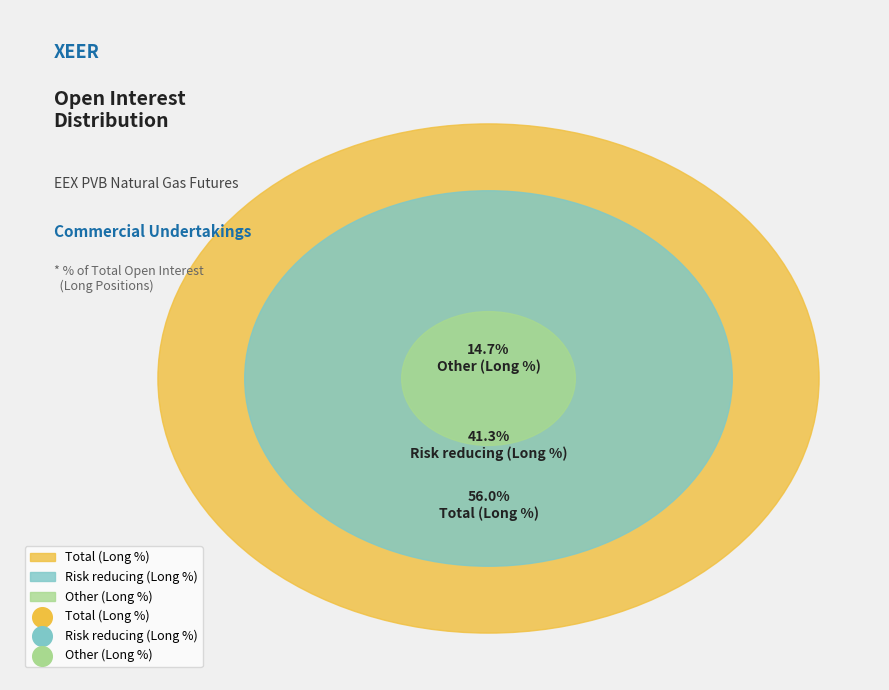

What is the ratio of the value at Other (Long %) to the value at Risk reducing (Long %)?

0.4